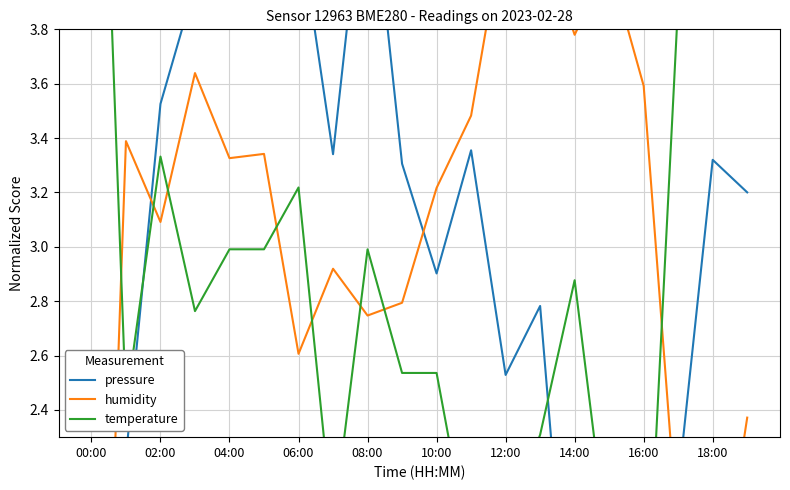

At which label is temperature closest to 3?

04:00